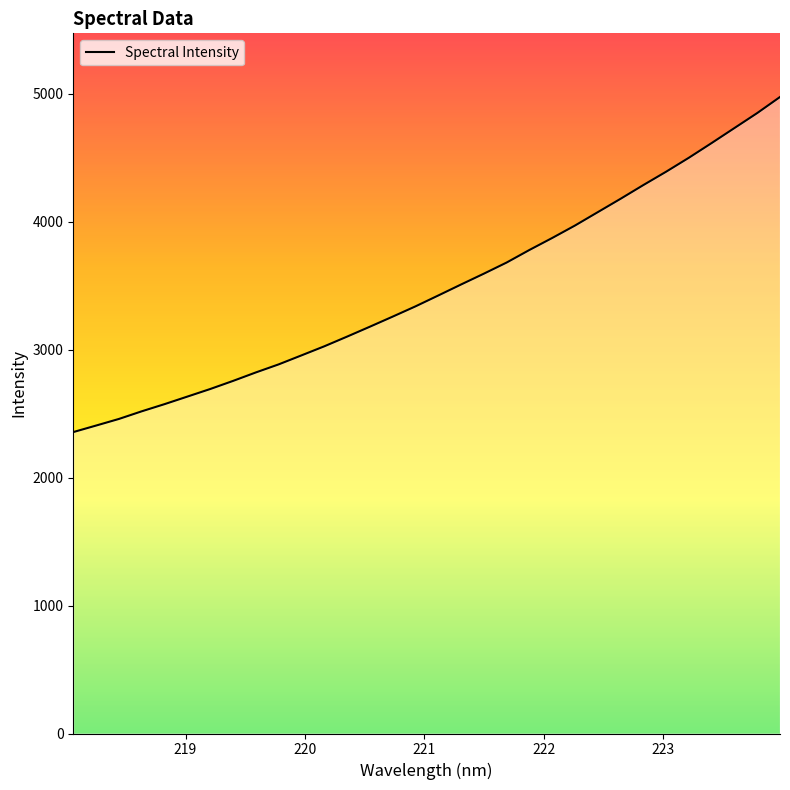

What is the minimum value shown in the chart?

2356.6